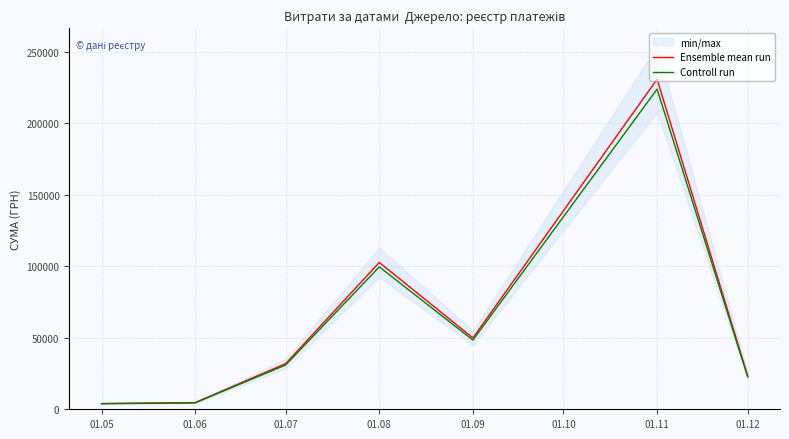

Which series has the widest spread of values?

Ensemble mean run